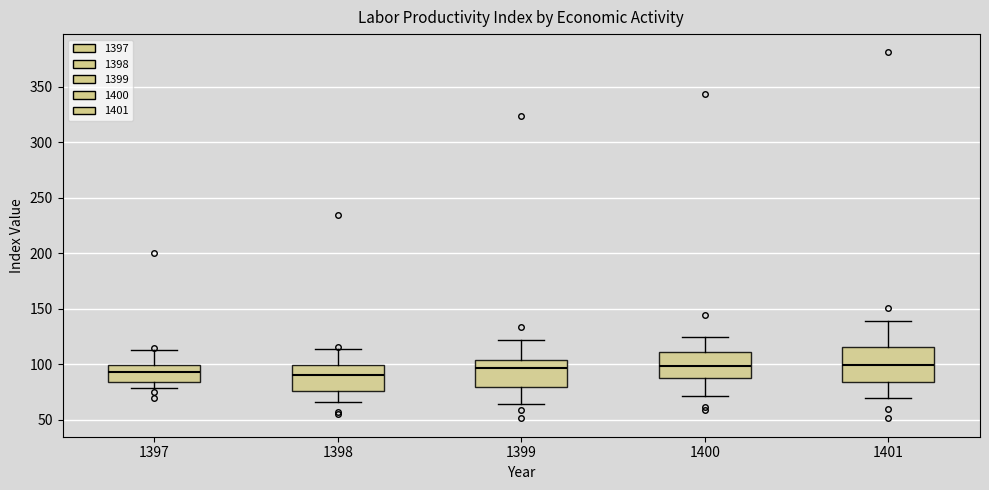

Reading left to right, transcribe this box plot: for each box, give where its median line is, the range the box spans, and where its two whiskers end, as read against the y-axis. The values are not printed on the chart, so give them approximately, as read against the axis.

1397: median 95, box 85 to 100, whiskers 80 to 115
1398: median 90, box 75 to 100, whiskers 65 to 115
1399: median 95, box 80 to 105, whiskers 65 to 120
1400: median 100, box 85 to 110, whiskers 70 to 125
1401: median 100, box 85 to 115, whiskers 70 to 140